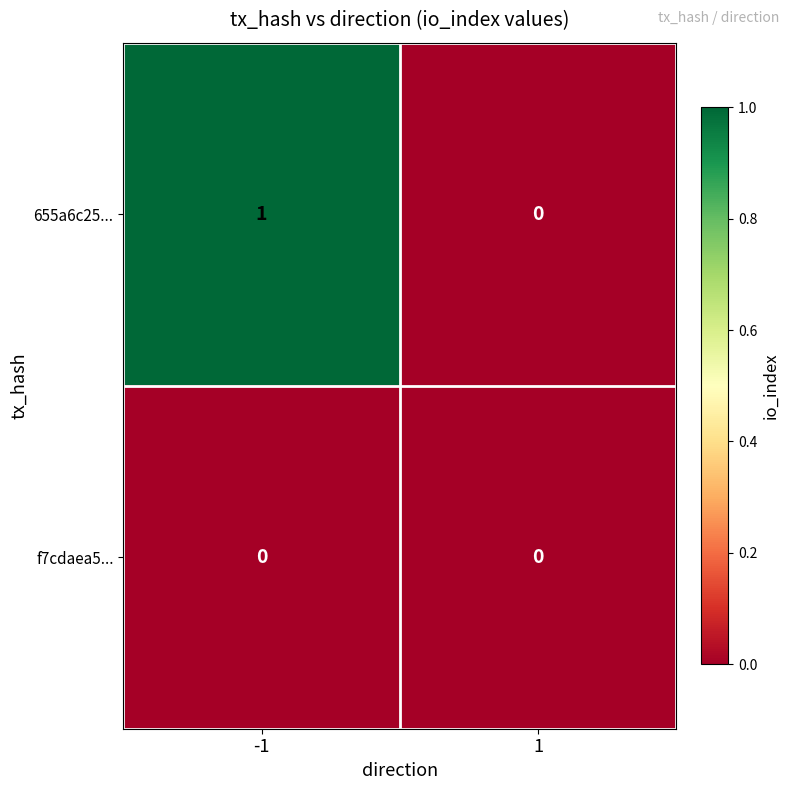

Reading left to right, transcribe all the data shown in this chart.

655a6c25...: 1	0
f7cdaea5...: 0	0